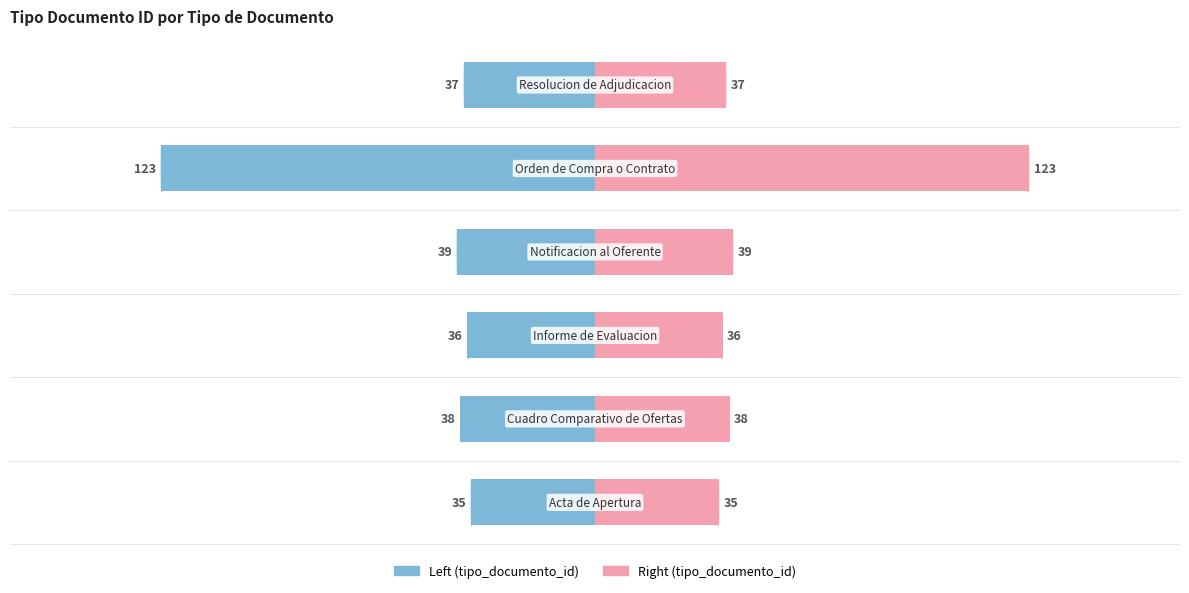

Reading left to right, extract all data points from this chart.

tipo_documento_id: -35	-38	-36	-39	-123	-37
tipo_documento_id_right: 35	38	36	39	123	37